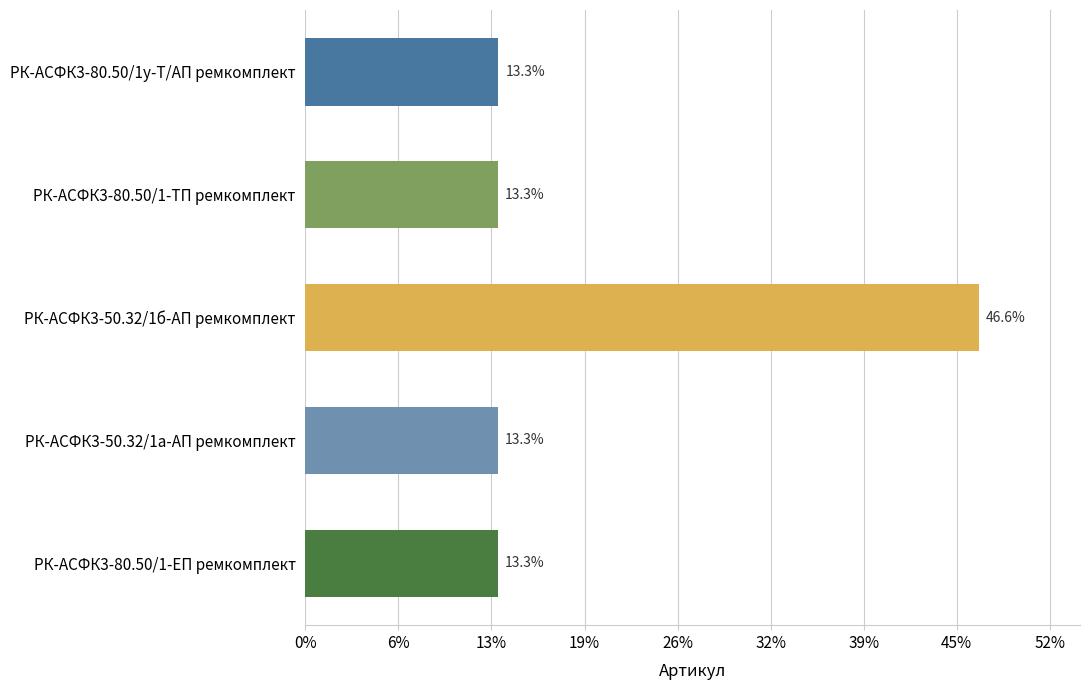

Does the chart contain any negative values?

No